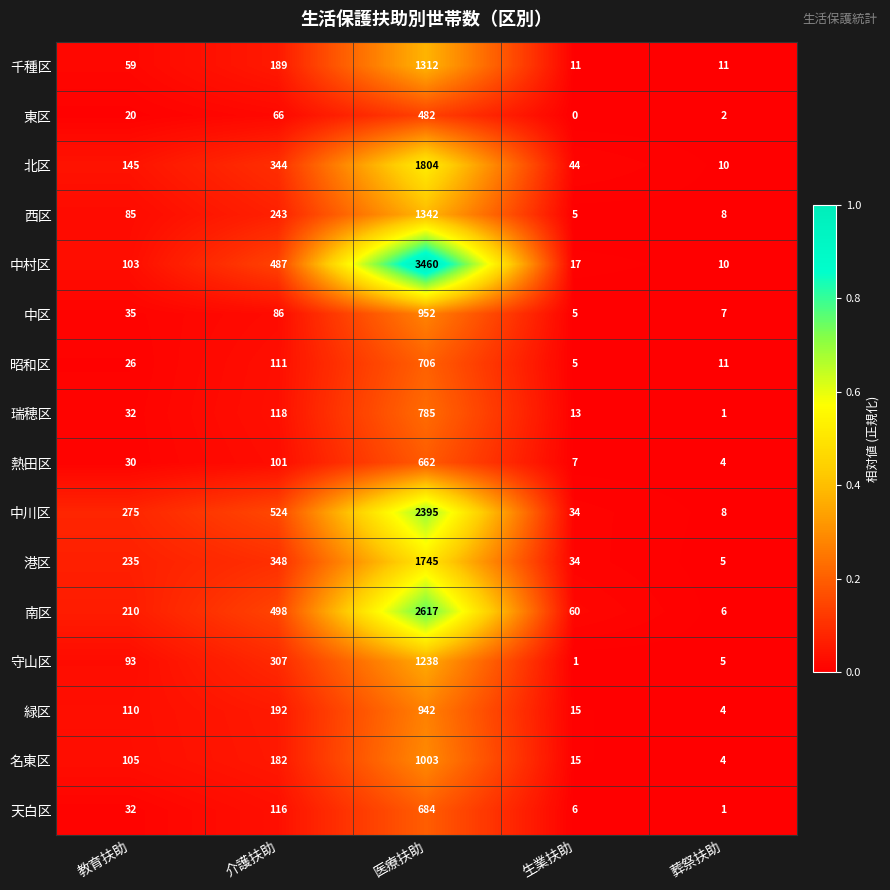

Which category has the highest value across all series?

医療扶助